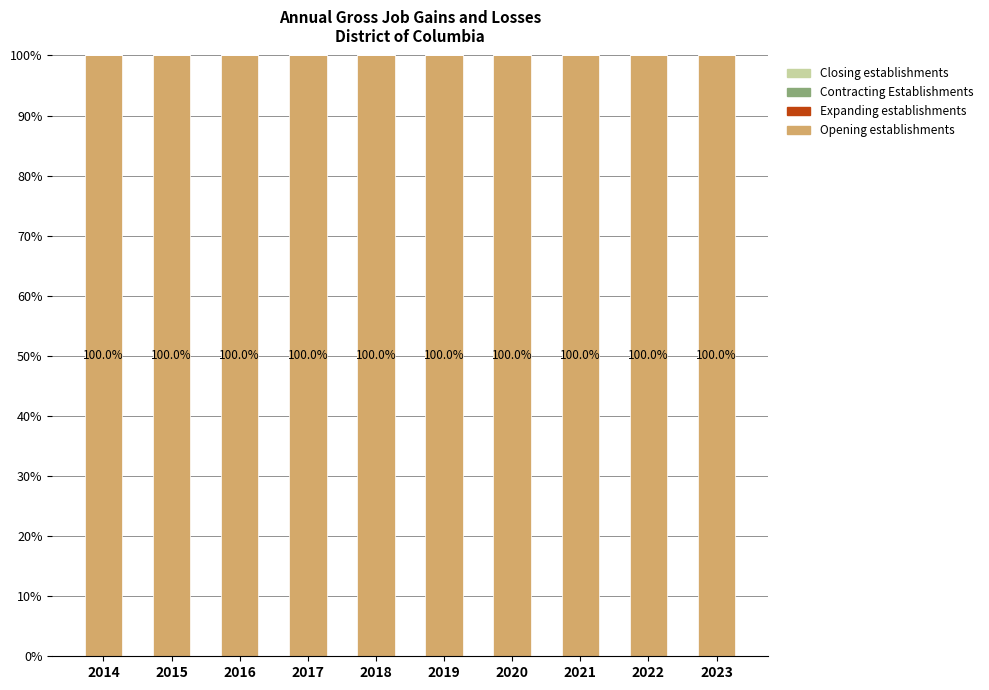

How many groups of bars are there?

10